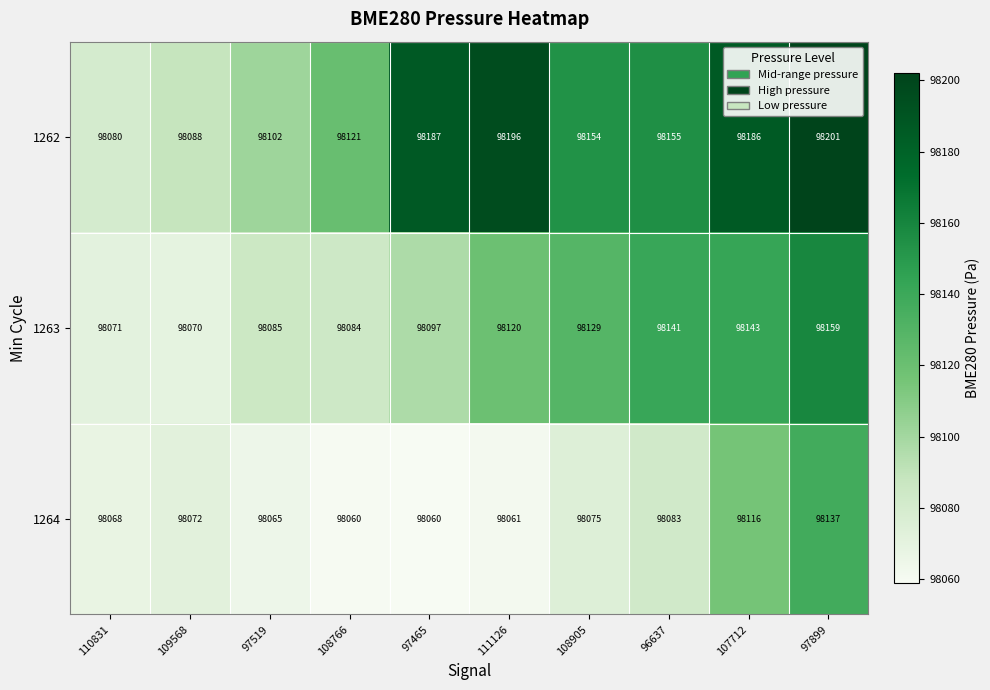

Which series changed the most between 109568 and 96637?

1263